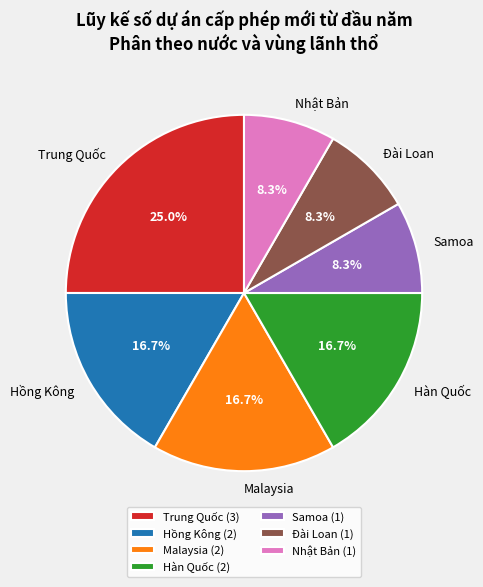

To the nearest percent, what is the difference between the largest and smallest slice percentages?

17%